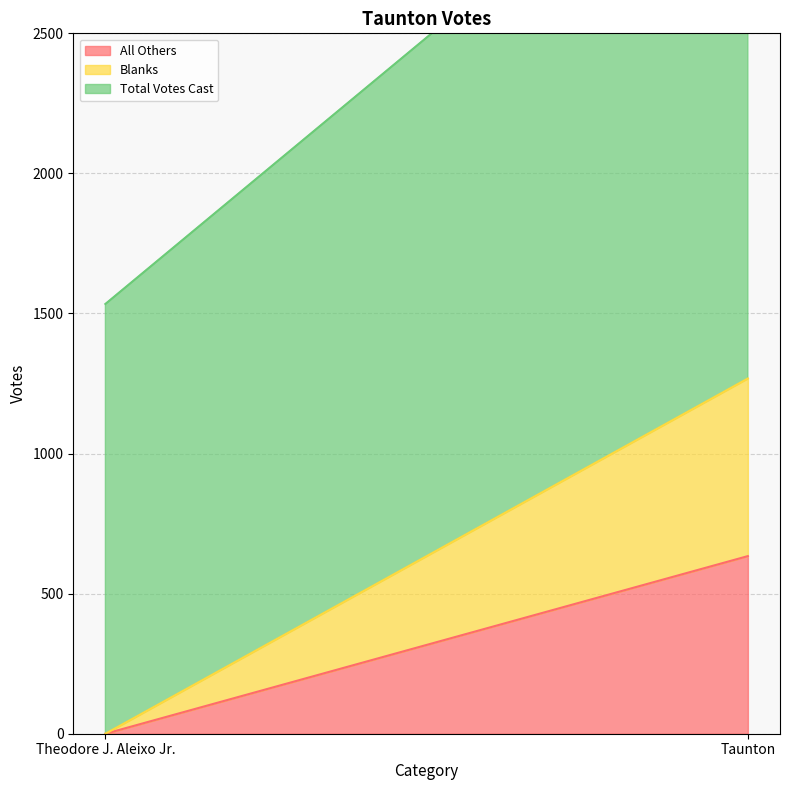

How many positive values does the Blanks series have?

1